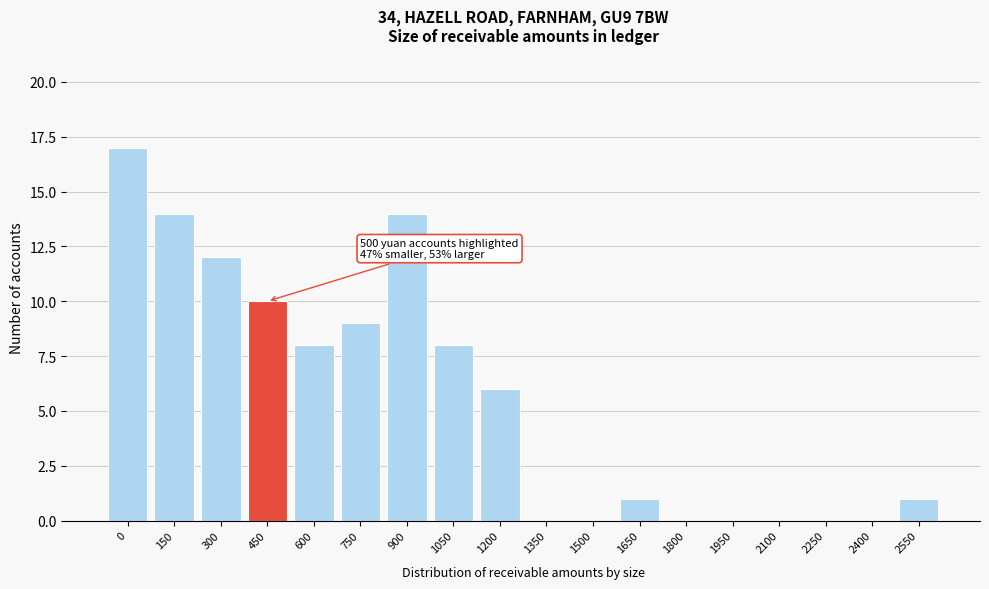

Reading left to right, extract all data points from this chart.

0=17	150=14	300=12	450=10	600=8	750=9	900=14	1050=8	1200=6	1350=0	1500=0	1650=1	1800=0	1950=0	2100=0	2250=0	2400=0	2550=1